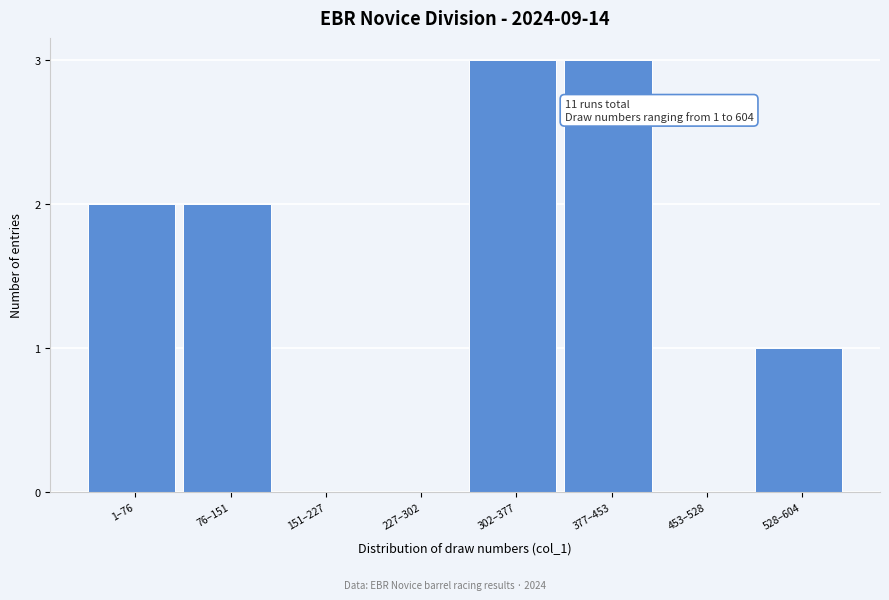

Reading left to right, list all the values displayed in this chart.

1–76=2	76–151=2	151–227=0	227–302=0	302–377=3	377–453=3	453–528=0	528–604=1